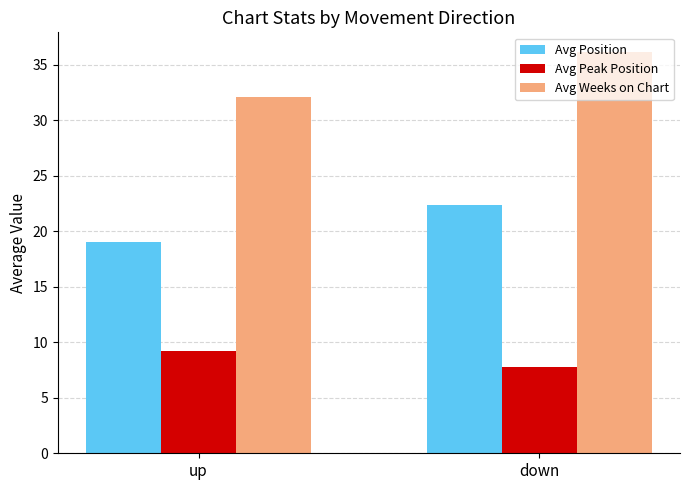

The value of Avg Weeks on Chart at down is 48.6. True or false?

False